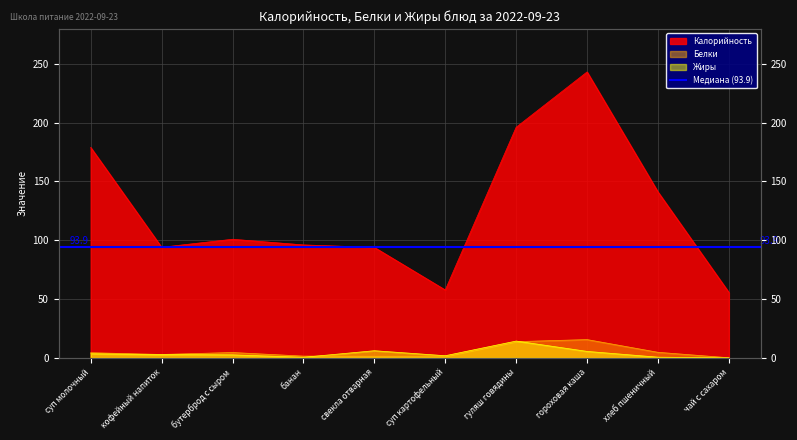

What is the label of the 7th point from the right?

банан